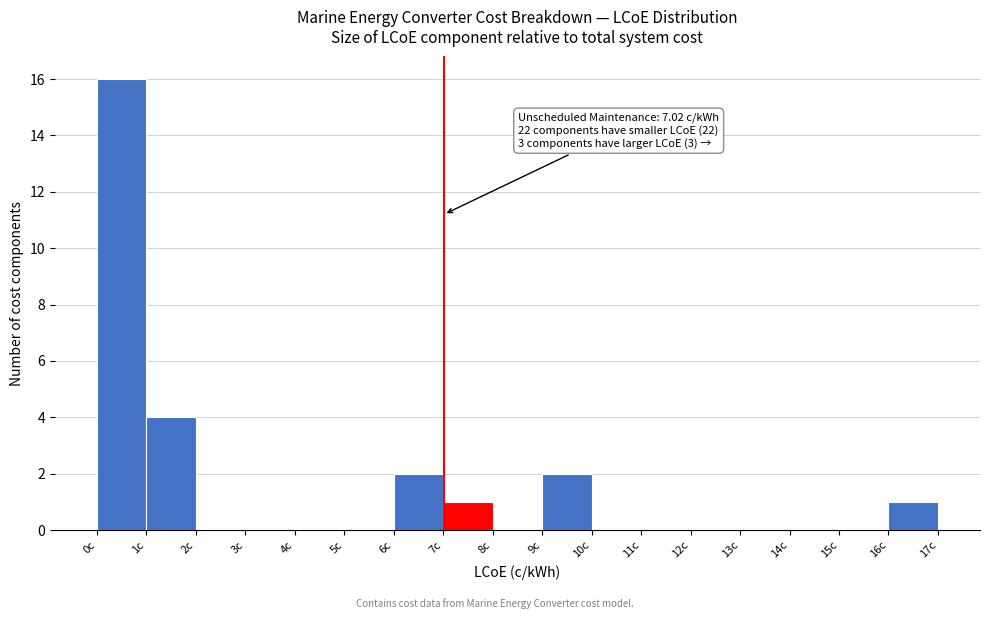

Over which range of the x-axis is the bar tallest?

0 to 1